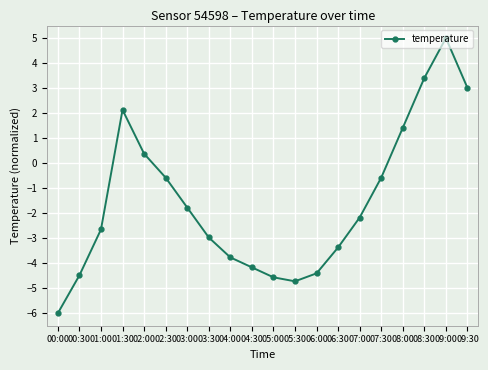

Does the chart have visible grid lines?

Yes